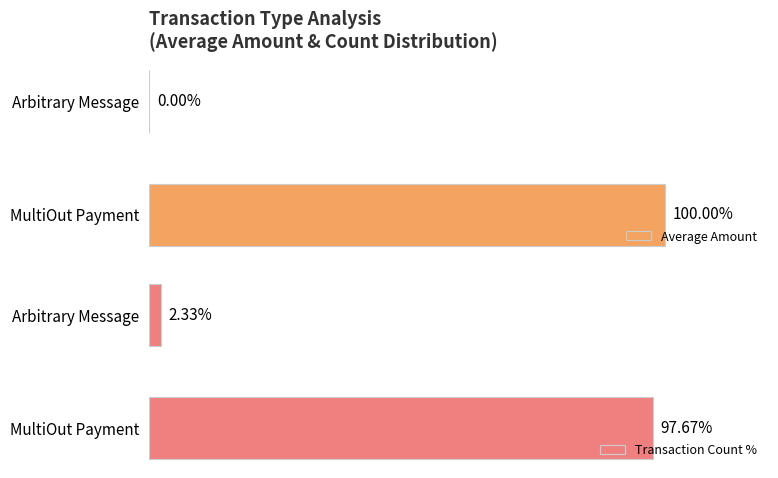

Which series has the widest spread of values?

Average Amount